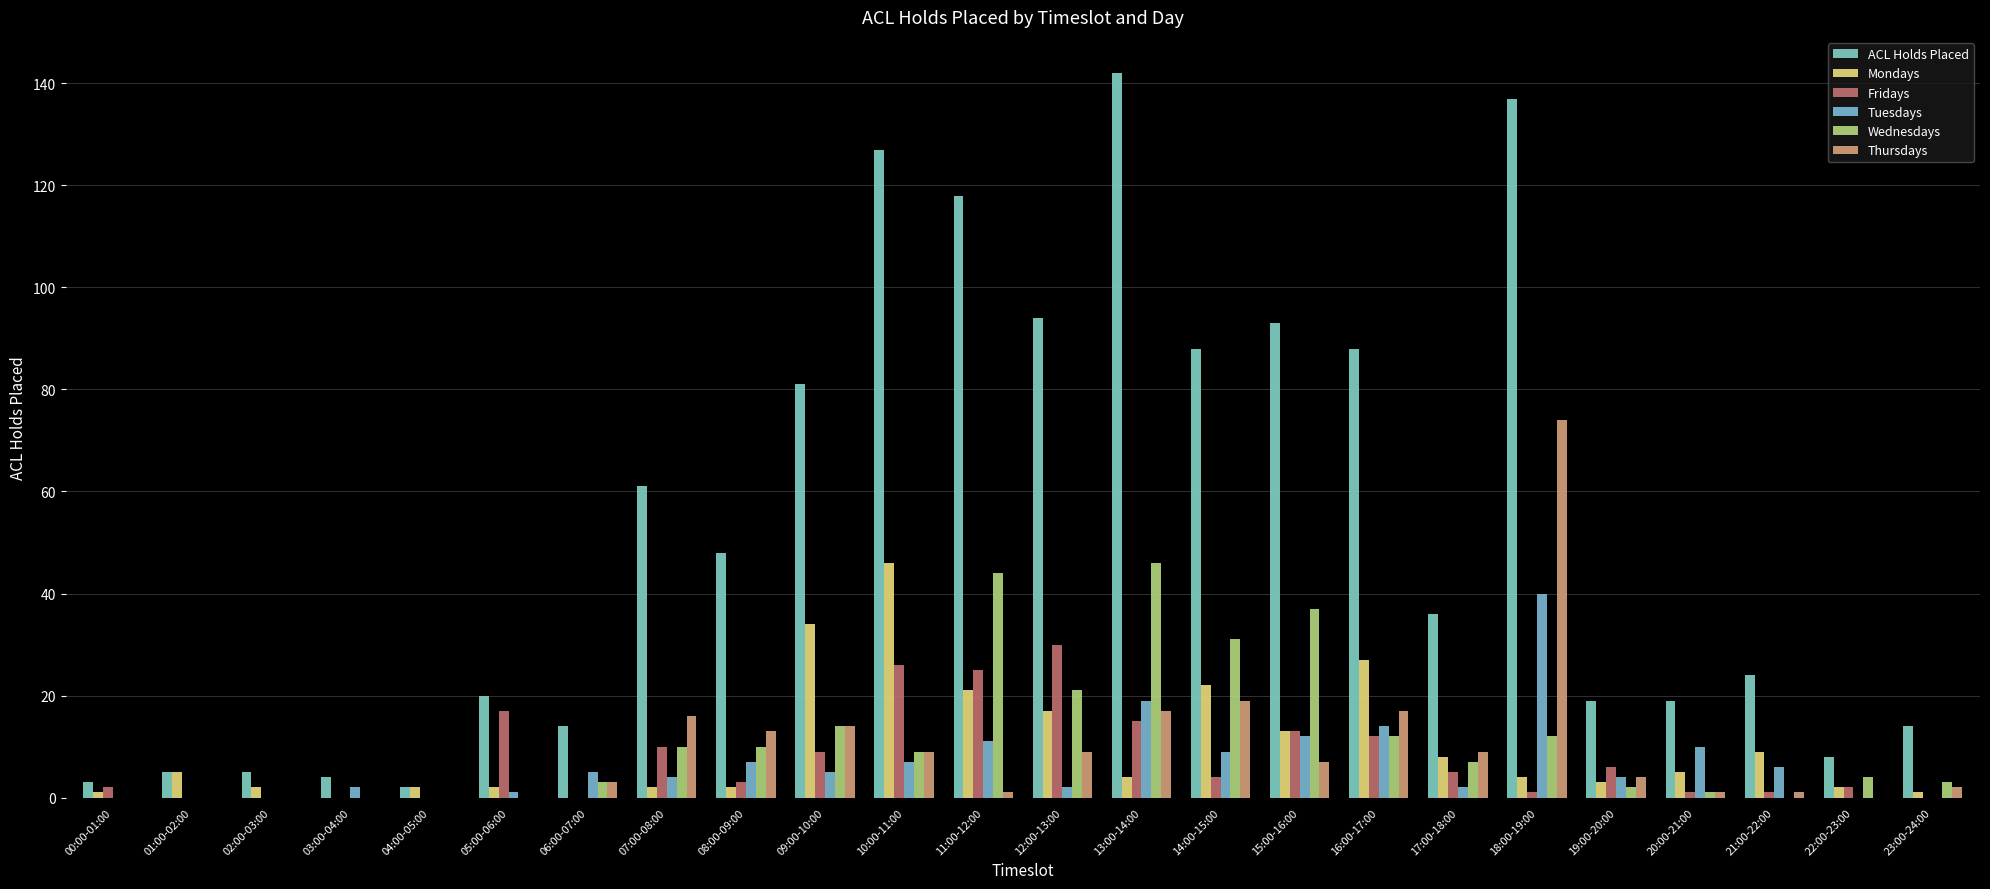

What is the value of the Fridays bar at the 16th from the left?

13